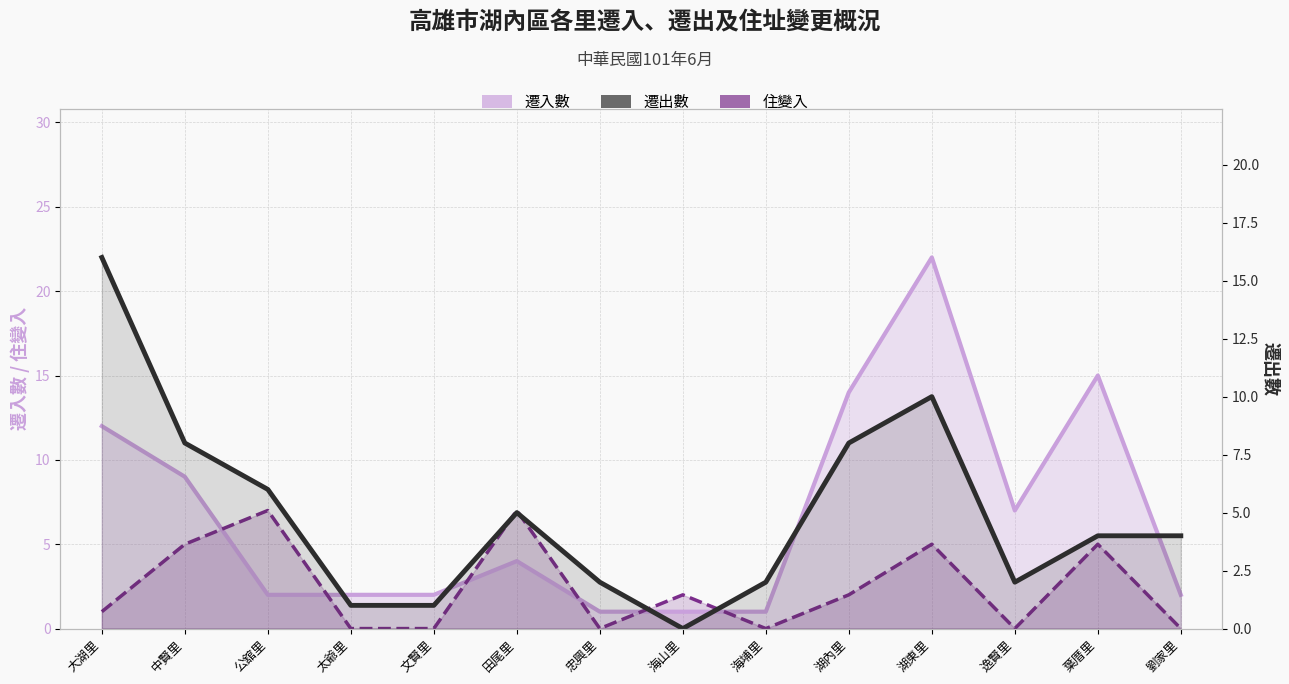

Between 中賢里 and 大湖里, which is larger?

大湖里